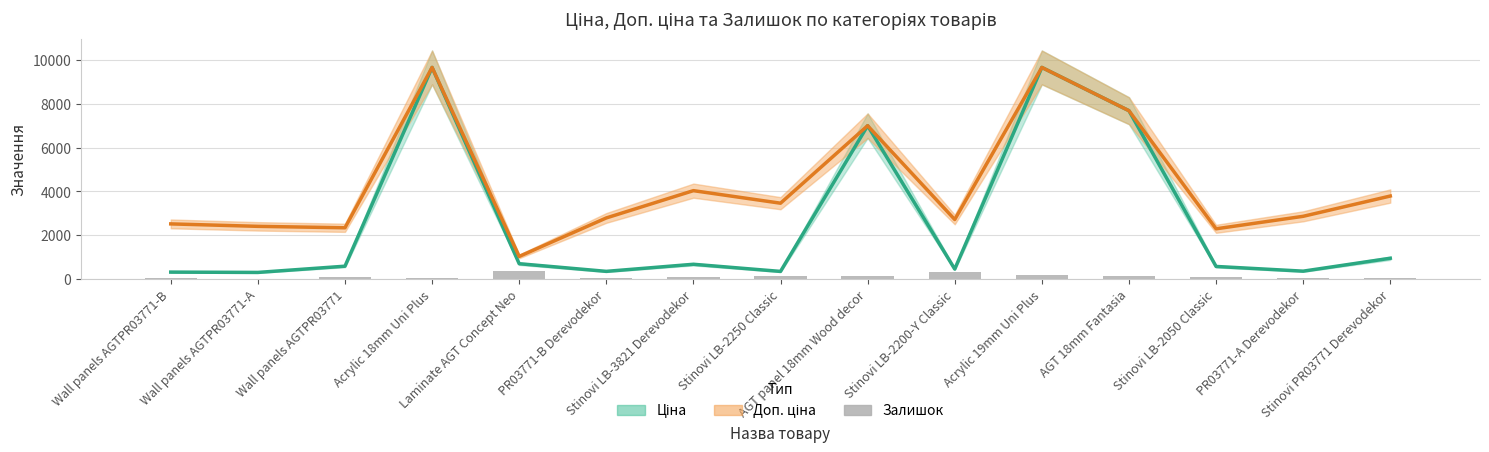

What is the value of the Залишок bar at the 1st from the left?

25.0